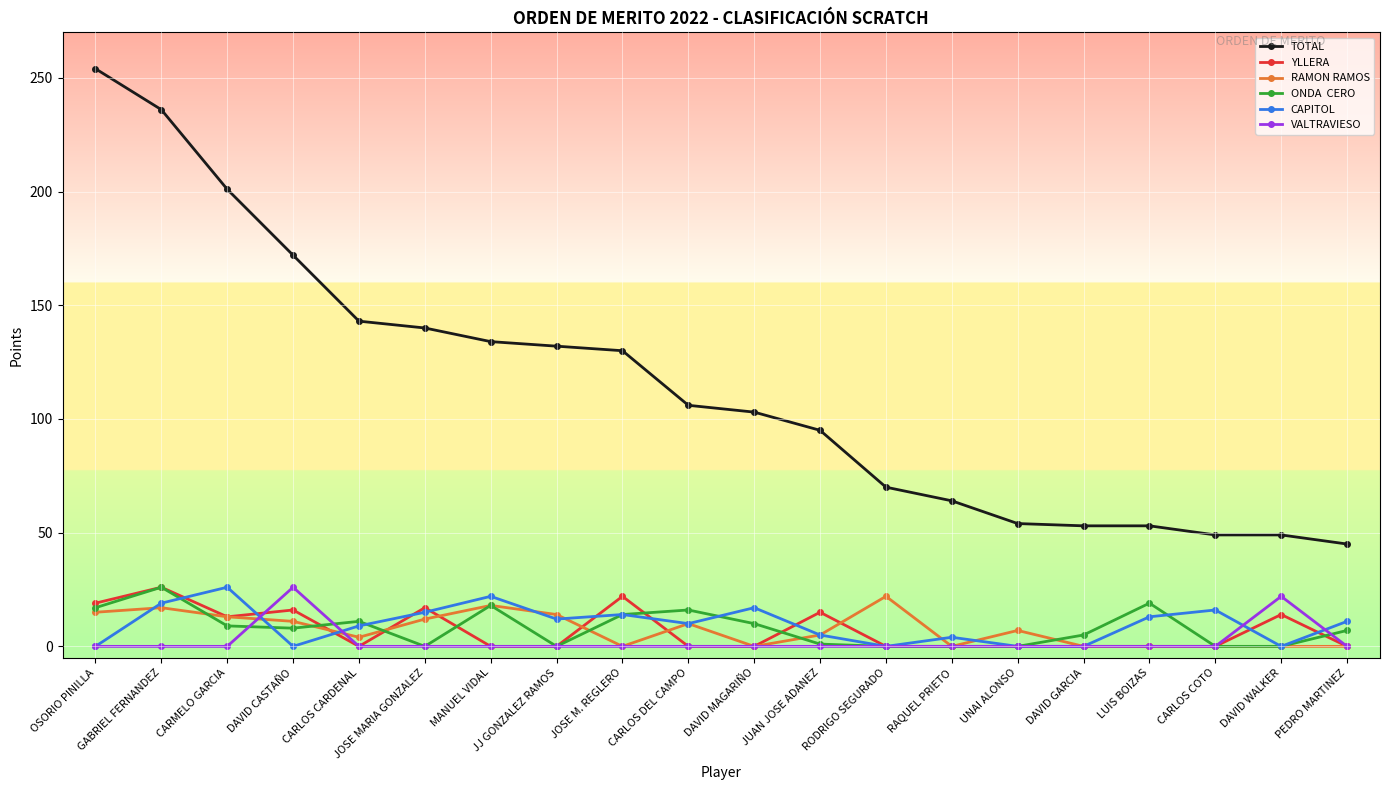

What is the maximum value shown in the chart?

254